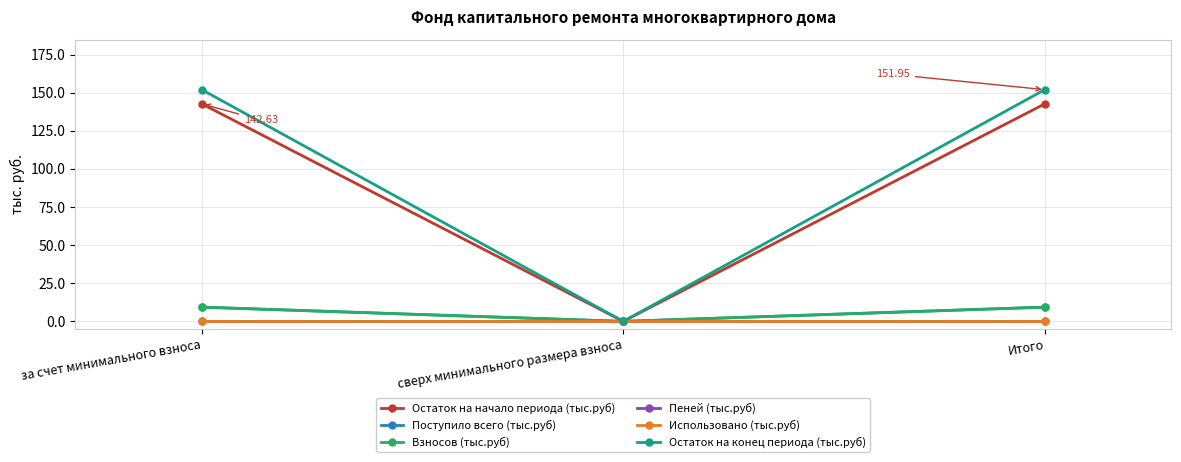

Which series changed the most between за счет минимального взноса and сверх минимального размера взноса?

Остаток на конец периода (тыс.руб)